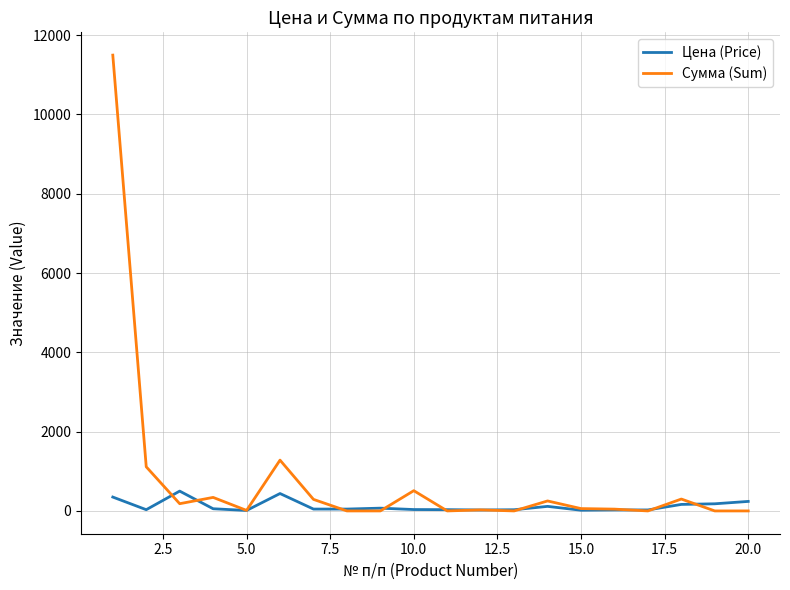

What is the sum of all Цена (Price) values?

2439.6